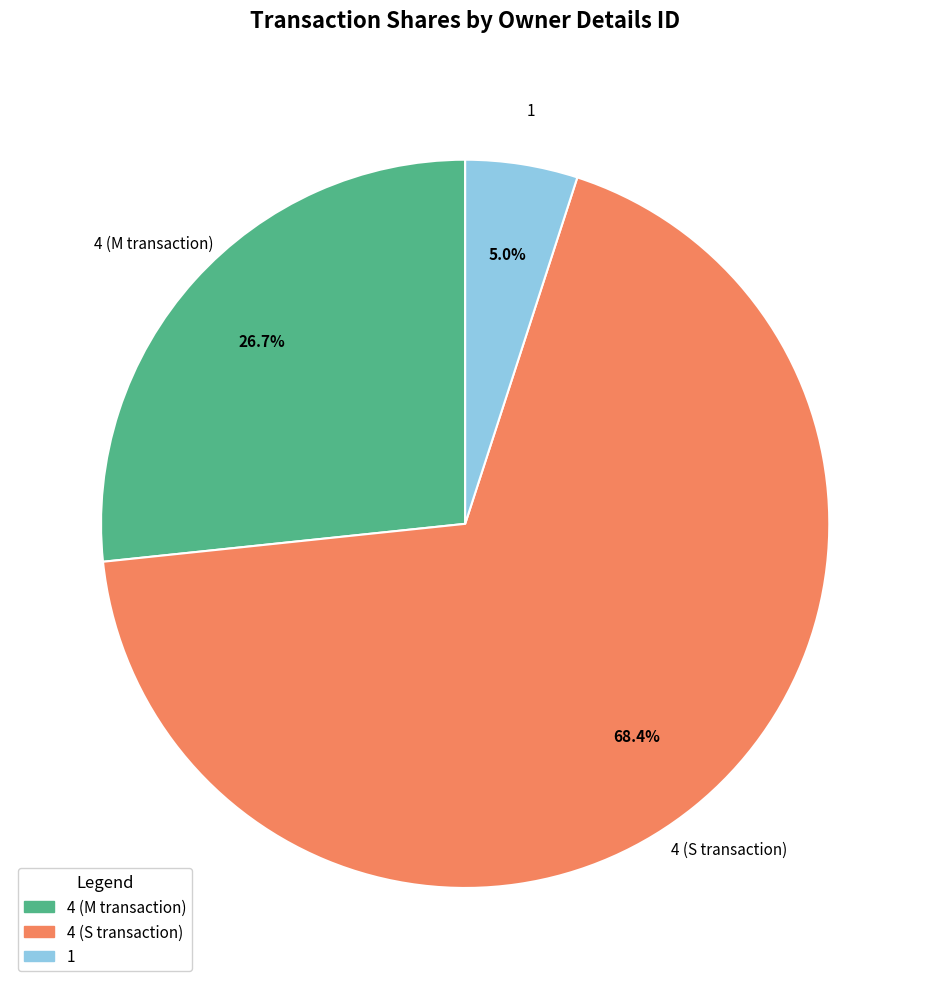

Does any single category account for the majority?

Yes